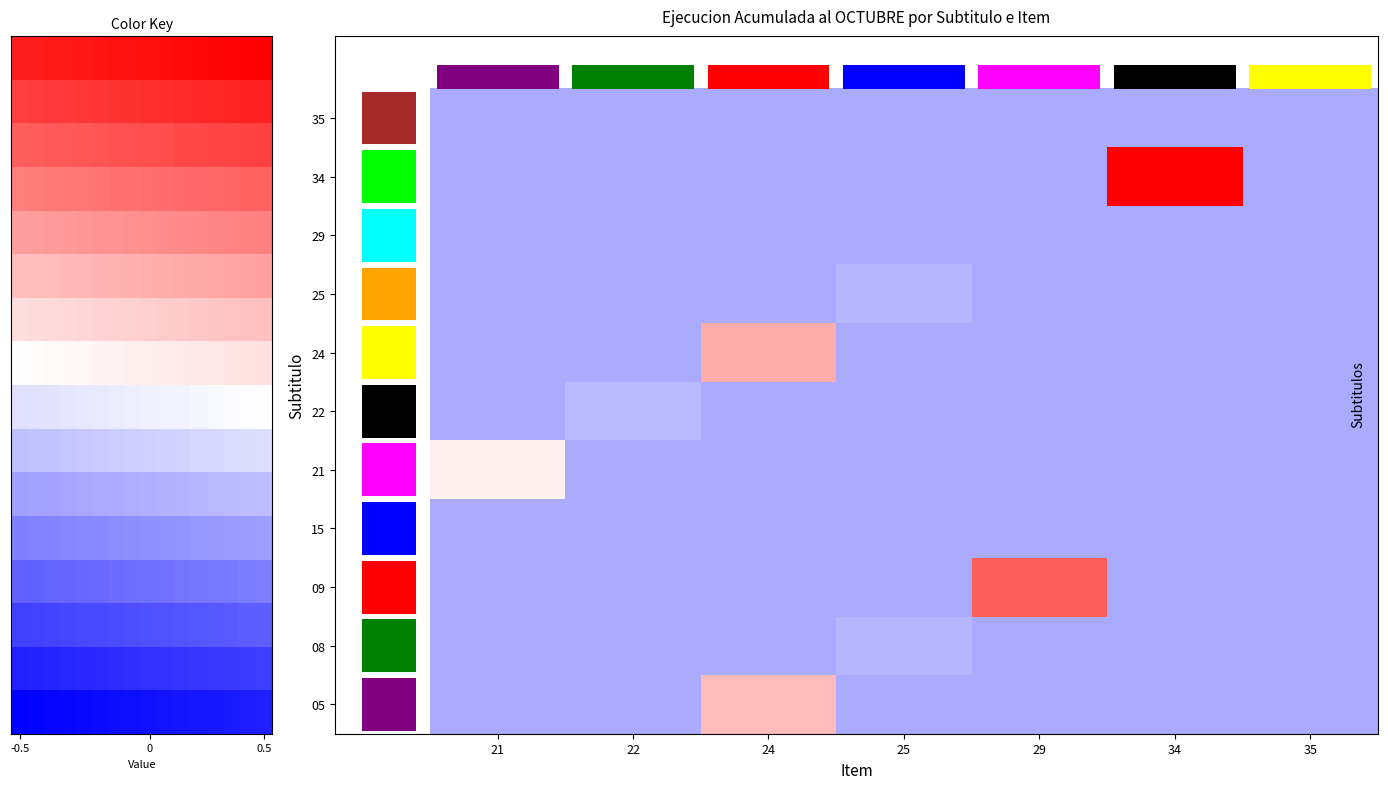

What is the maximum value shown in the chart?

1.0